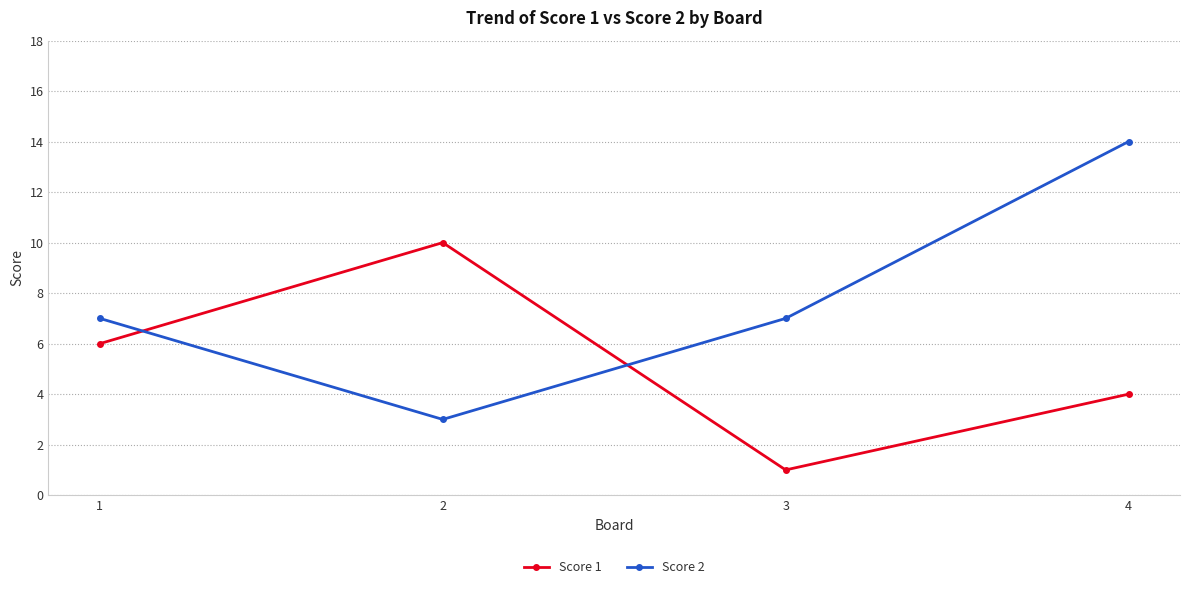

True or false: Score 2 has more than 2 points higher than both neighbors.

False